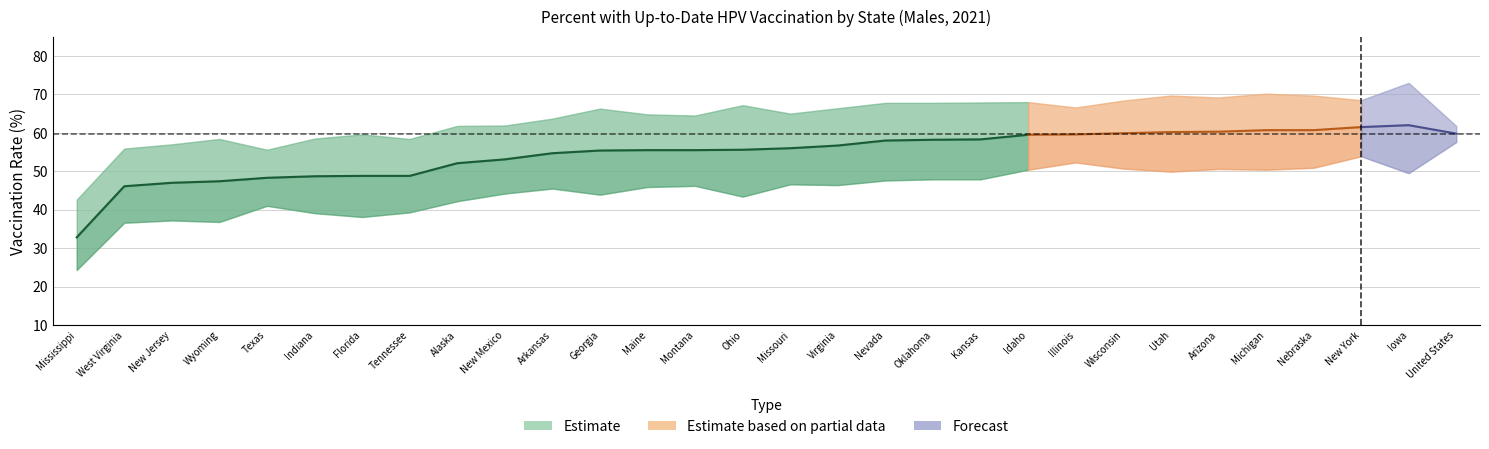

In Upper 95% CI, how many points are lower than both neighbors (excluding endpoints)?

7